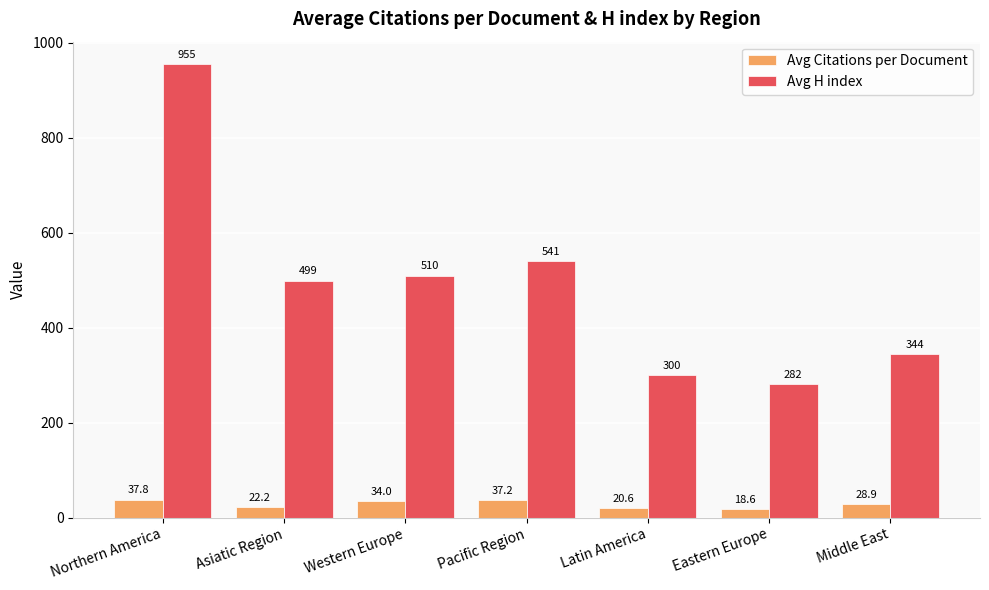

Reading left to right, extract all data points from this chart.

Avg Citations per Document: Northern America=37.8	Asiatic Region=22.2	Western Europe=34.0	Pacific Region=37.2	Latin America=20.6	Eastern Europe=18.6	Middle East=28.9
Avg H index: Northern America=955.0	Asiatic Region=499.3	Western Europe=510.0	Pacific Region=541.0	Latin America=299.7	Eastern Europe=282.1	Middle East=344.5